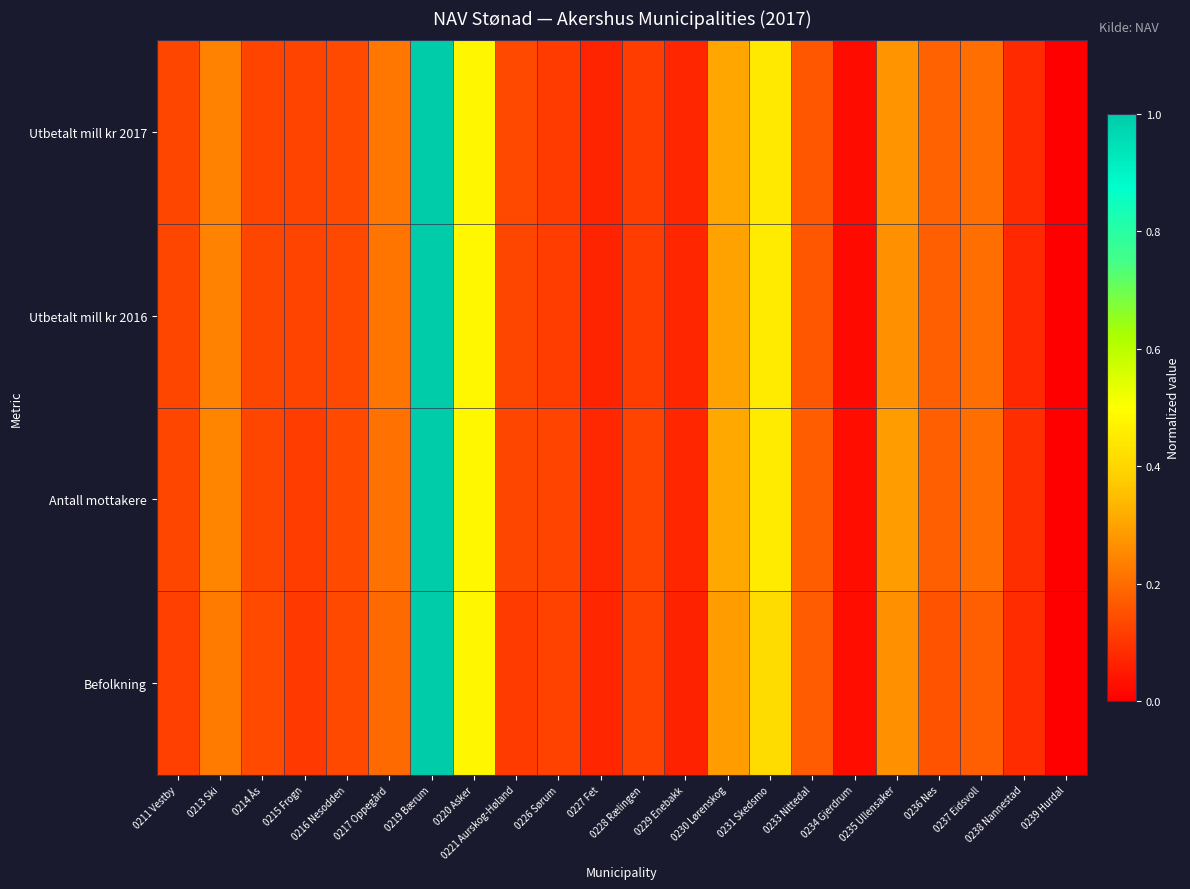

Between 0216 Nesodden and 0236 Nes, which series saw the biggest shift?

Utbetalt mill kr 2017